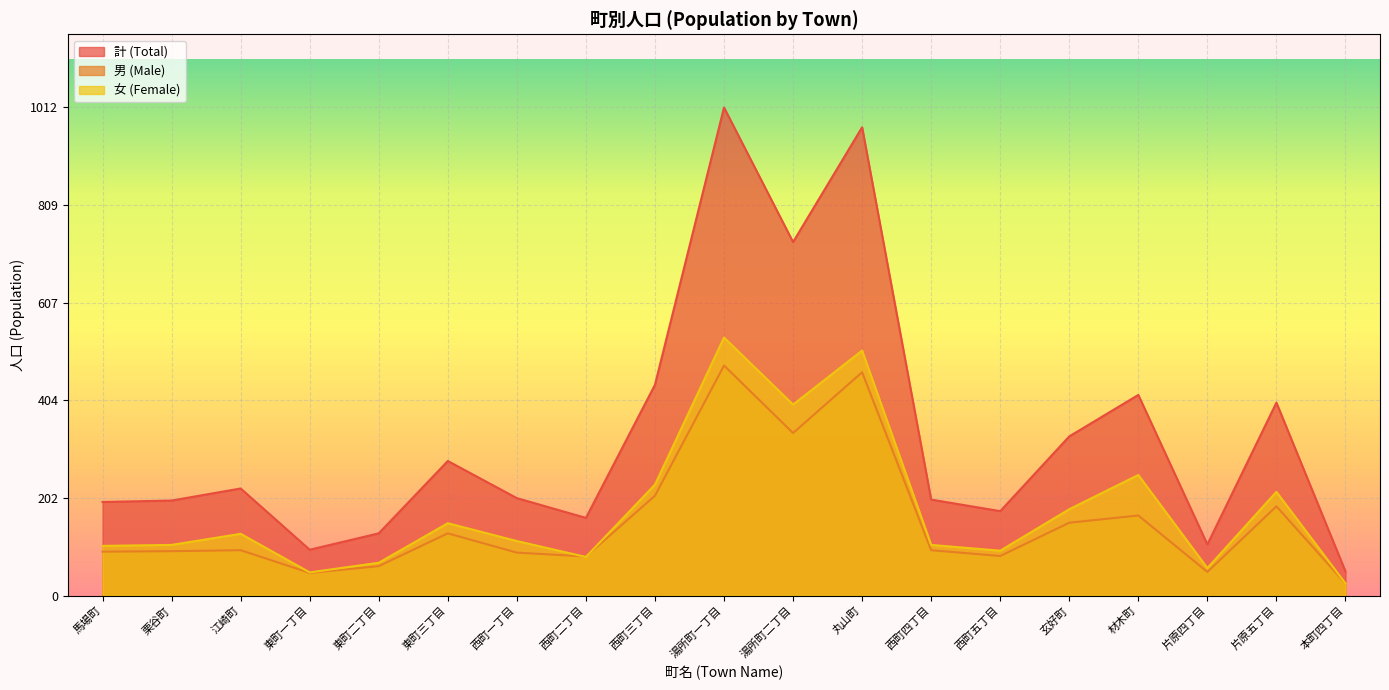

Between 馬場町 and 東町一丁目, which series saw the biggest shift?

計 (Total)